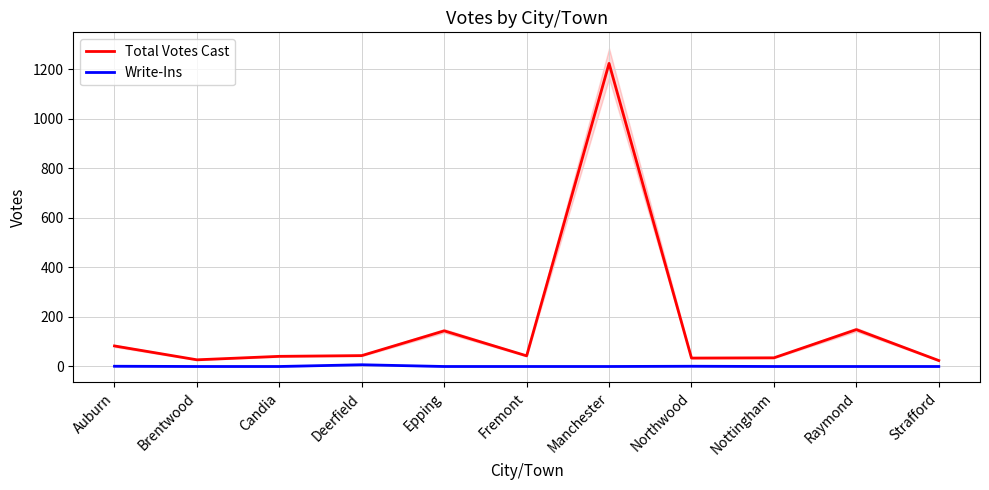

Reading right to left, what are all the values shown in this chart?

Total Votes Cast: Strafford=24	Raymond=149	Nottingham=35	Northwood=34	Manchester=1224	Fremont=43	Epping=144	Deerfield=44	Candia=41	Brentwood=27	Auburn=83
Write-Ins: Strafford=0	Raymond=0	Nottingham=0	Northwood=1	Manchester=0	Fremont=0	Epping=0	Deerfield=7	Candia=0	Brentwood=0	Auburn=1